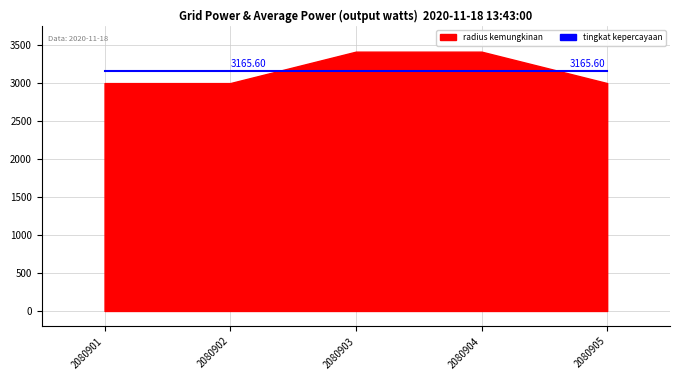

What is the value of the radius kemungkinan point at the 1st from the left?

3000